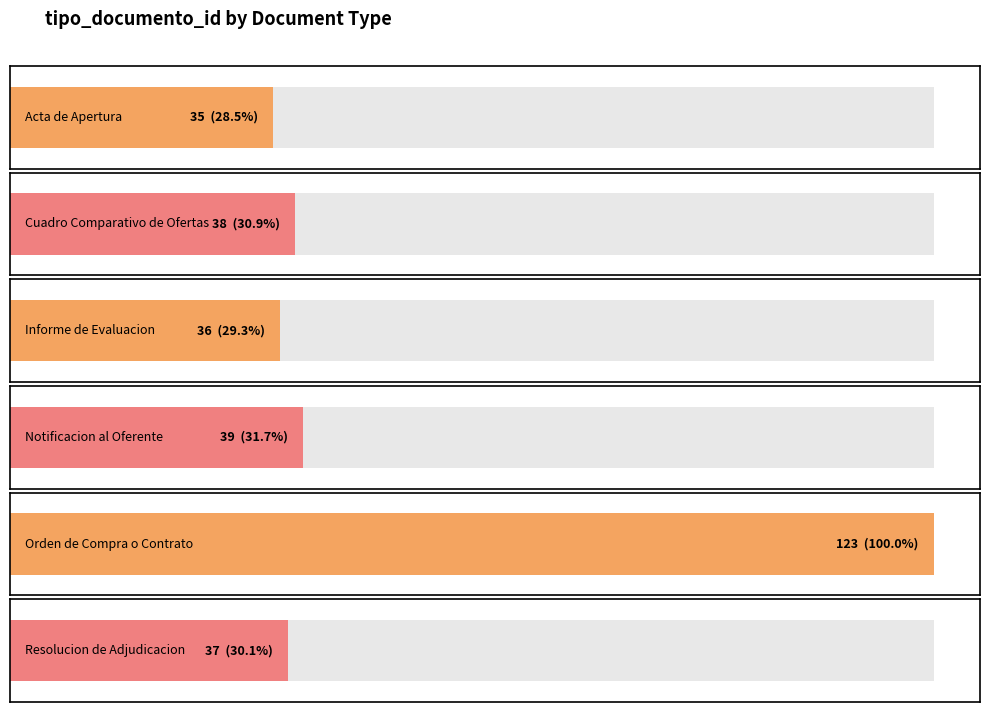

What is the label of the 6th bar from the right?

Acta de Apertura